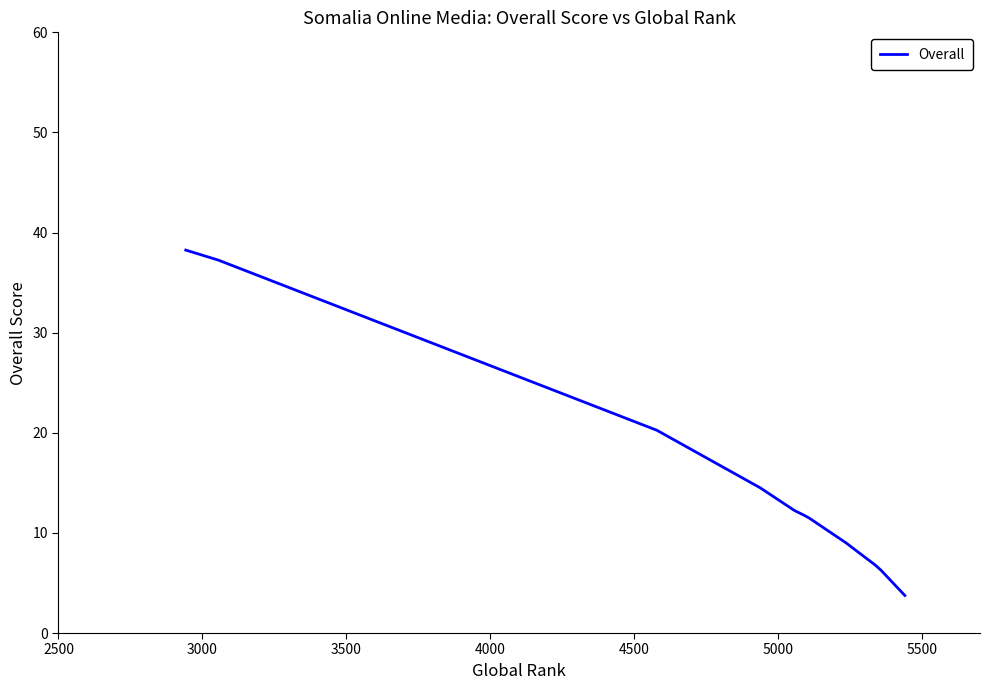

What is the greatest value displayed?

38.2